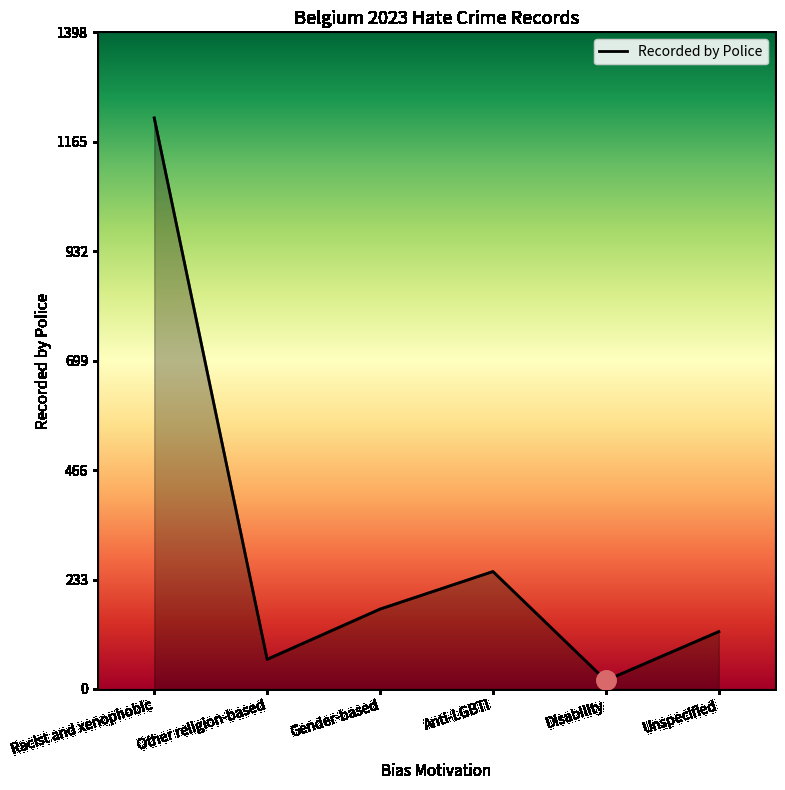

How many interior local valleys (lower than both neighbors) does the data have?

2